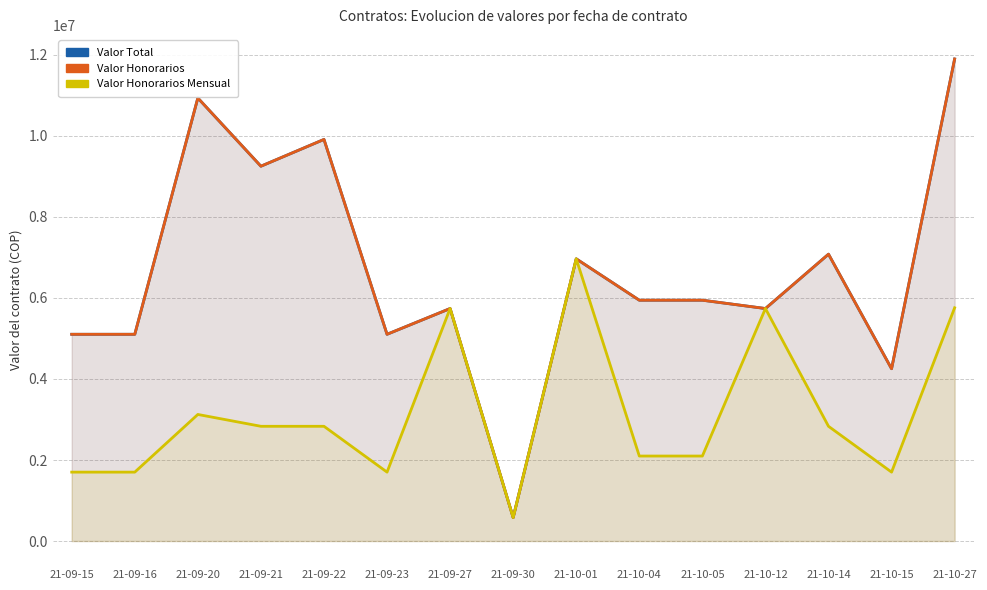

At which label does Valor Honorarios Mensual reach its minimum?

21-09-30